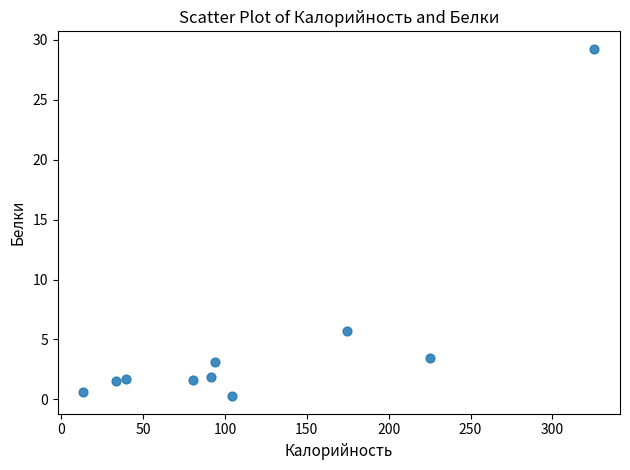

What Y value in the scatter plot is closest to 14?

5.7